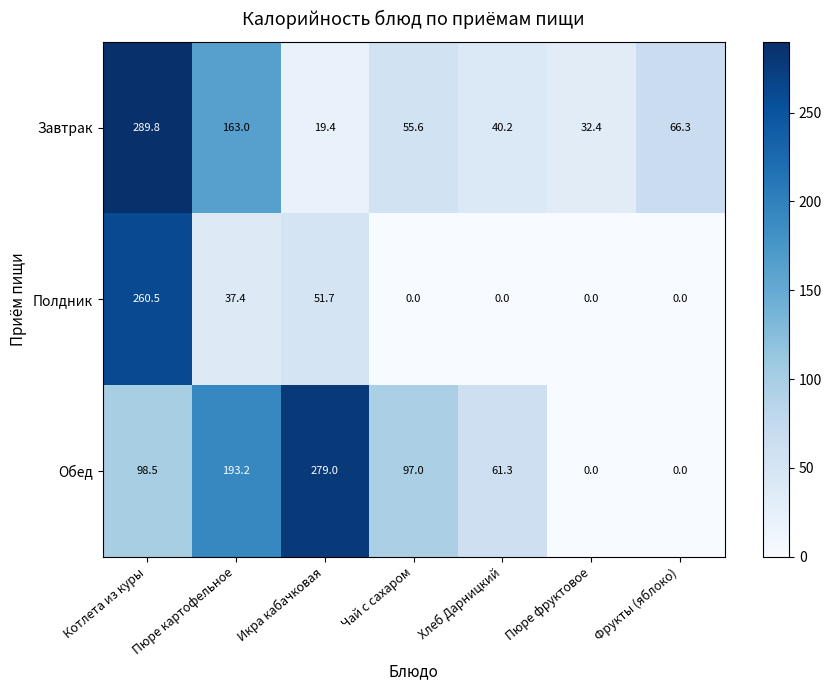

What is the spread (max minus min) of values at Фрукты (яблоко)?

66.3